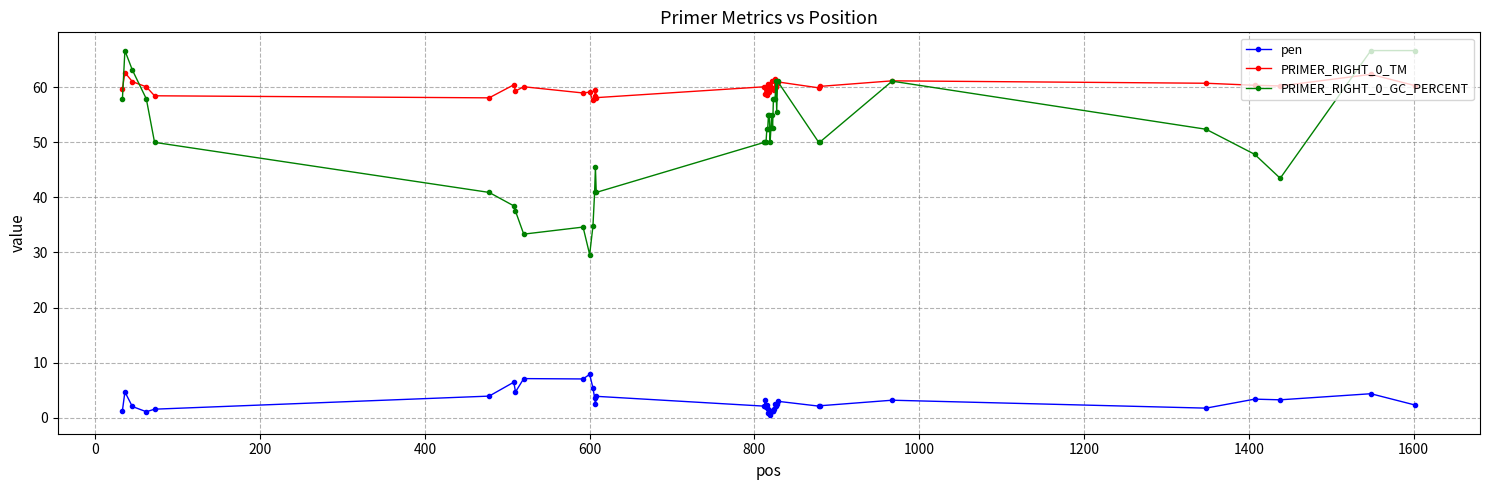

List the series in order of their peak value, lowest first.

pen, PRIMER_RIGHT_0_TM, PRIMER_RIGHT_0_GC_PERCENT